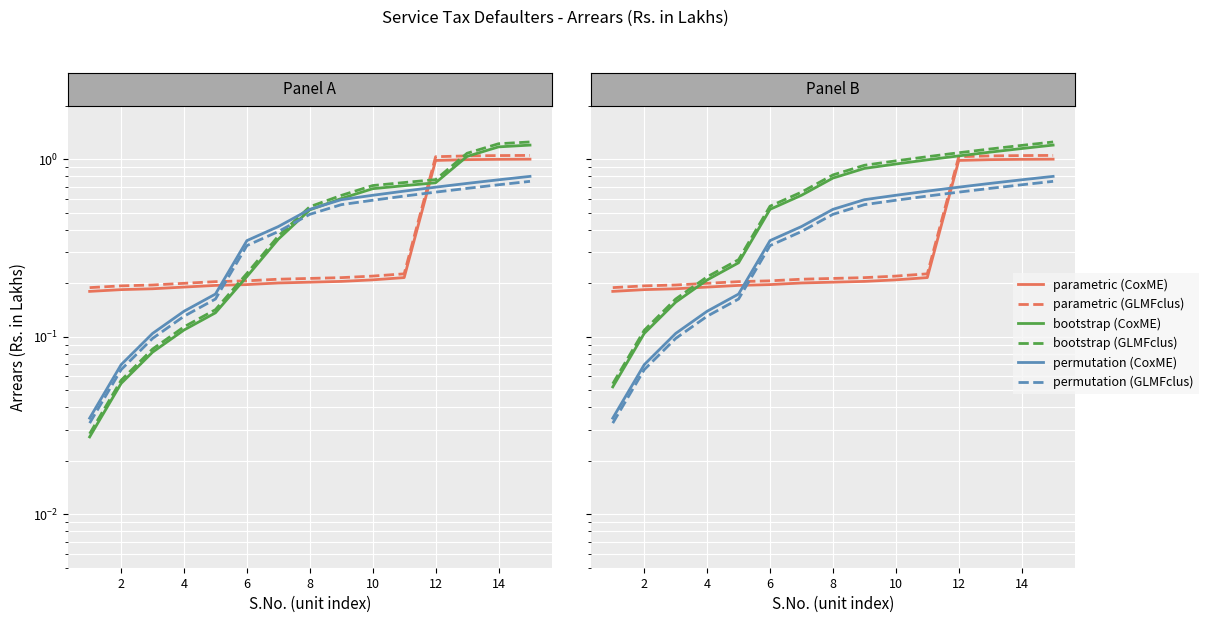

How many lines are shown in the chart?

6